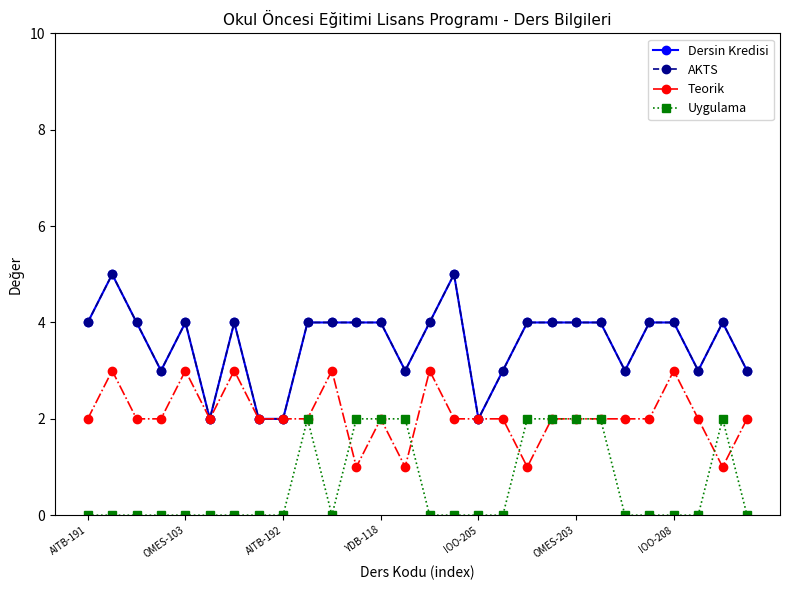

Does the chart have visible grid lines?

No